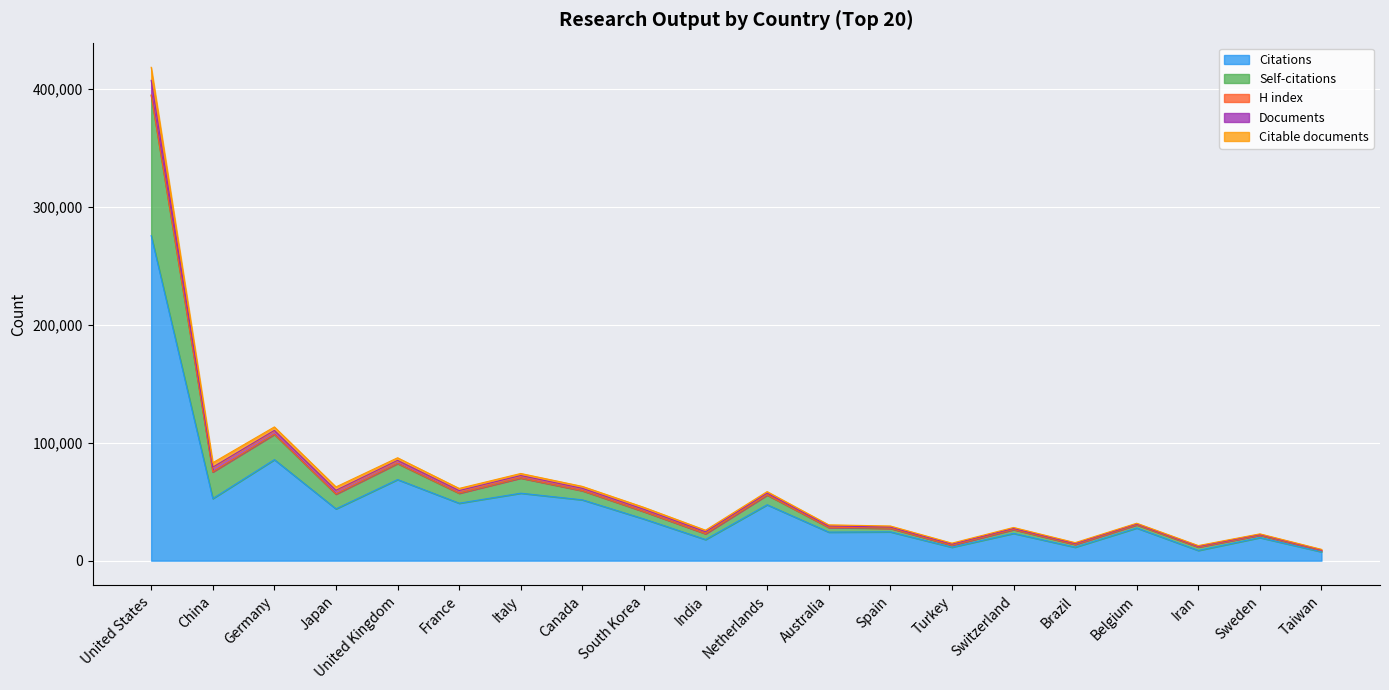

At which category does Documents reach its first local valley?

China